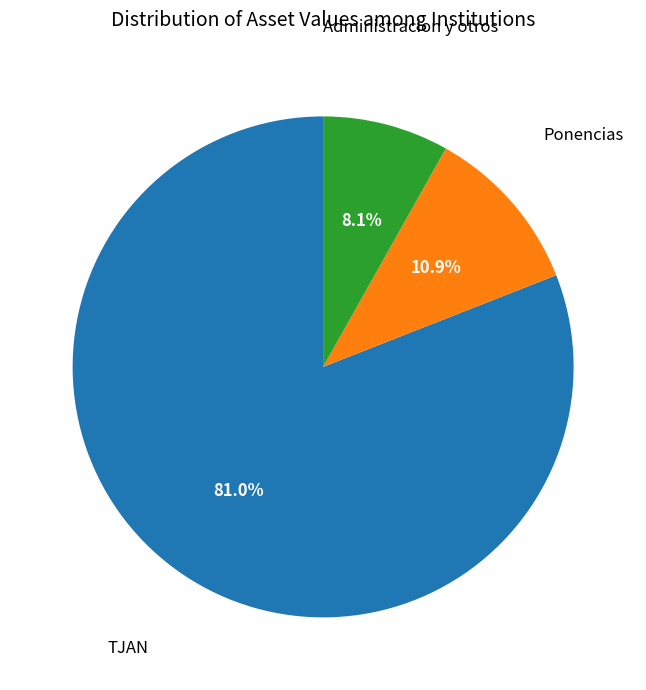

Is there any slice that represents more than half of the pie?

Yes